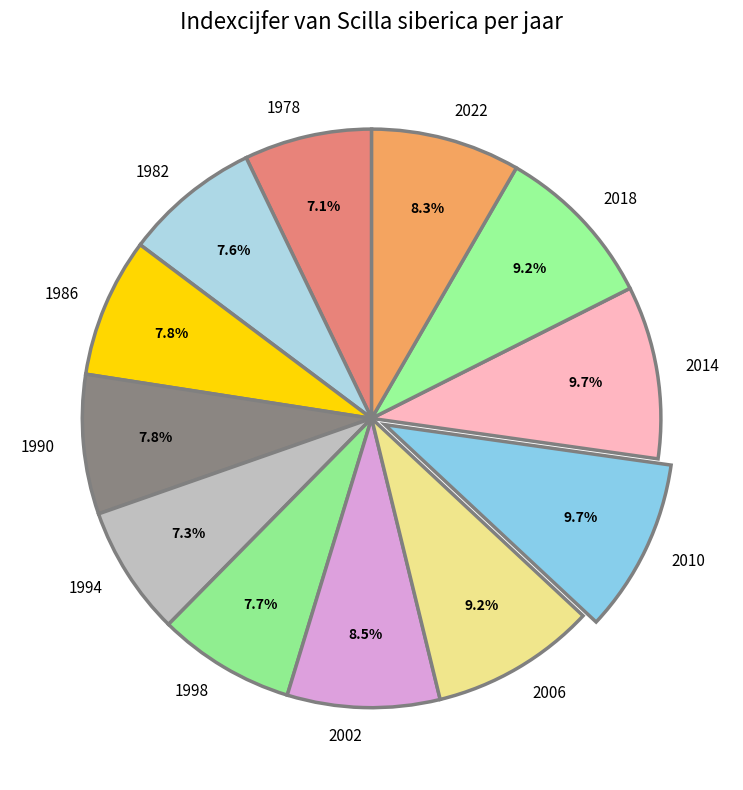

Is there a majority slice in this chart?

No